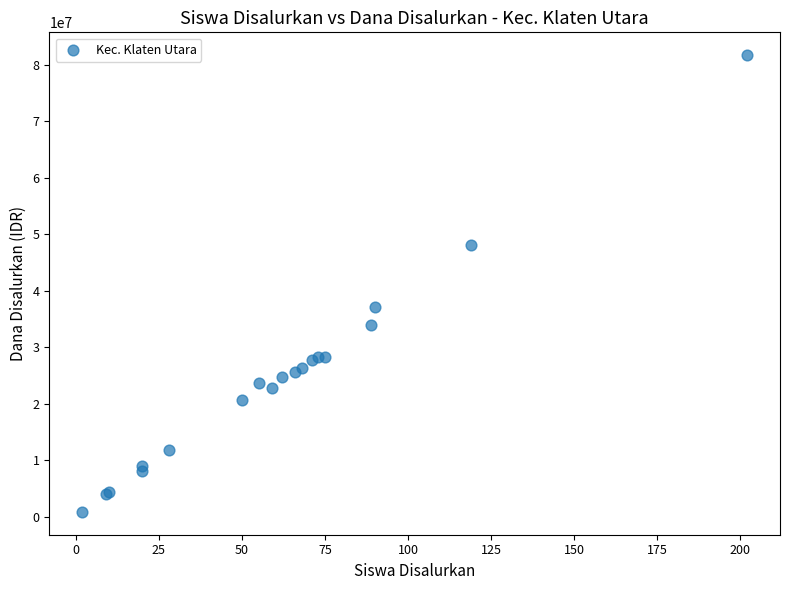

What Y value in the scatter plot is closest to 41287500?

37125000